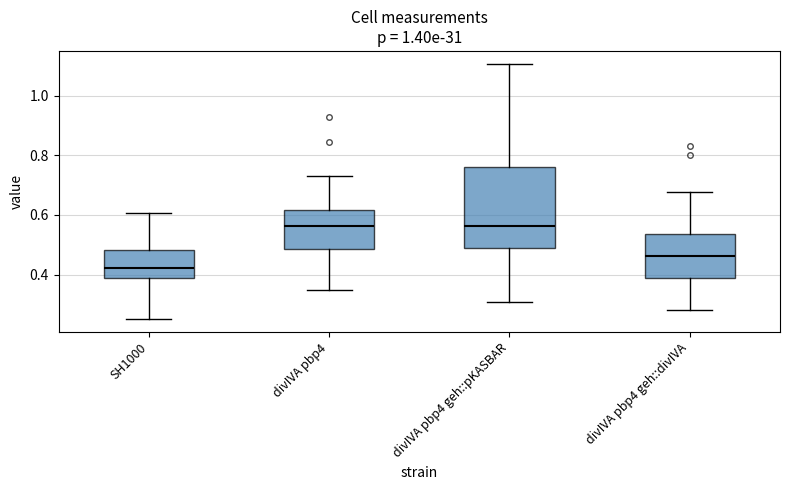

Reading left to right, read every box against the y-axis: the position of its median line, the range the box covers, and the ends of its whiskers. The values are not printed on the chart, so give them approximately, as read against the axis.

SH1000: median 0.42, box 0.38 to 0.48, whiskers 0.24 to 0.60
divIVA pbp4: median 0.56, box 0.48 to 0.62, whiskers 0.34 to 0.72
divIVA pbp4 geh::pKASBAR: median 0.56, box 0.48 to 0.76, whiskers 0.30 to 1.10
divIVA pbp4 geh::divIVA: median 0.46, box 0.38 to 0.54, whiskers 0.28 to 0.68